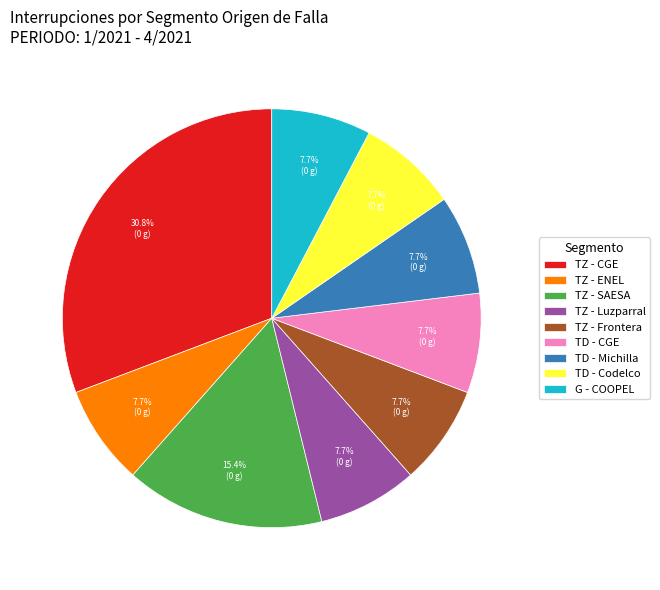

Does TZ - CGE represent more than half of the total?

No